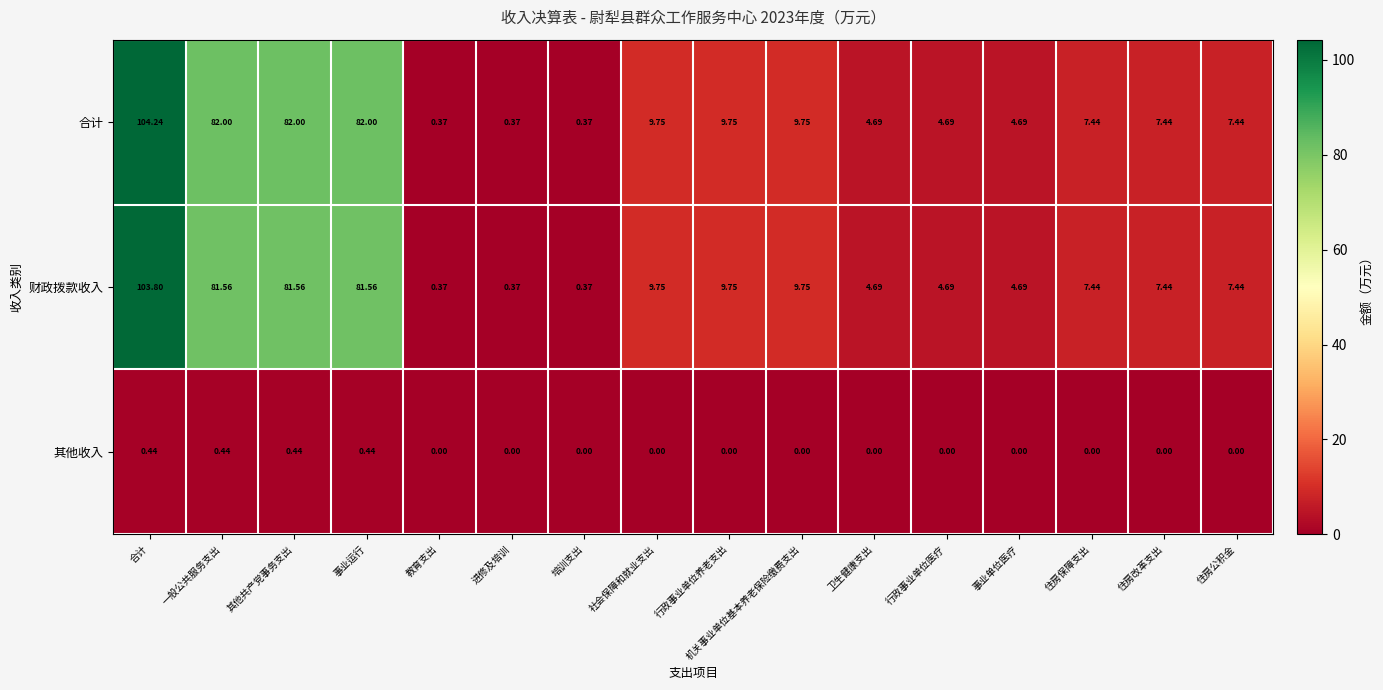

What is the total value across all series at 事业运行?

164.0